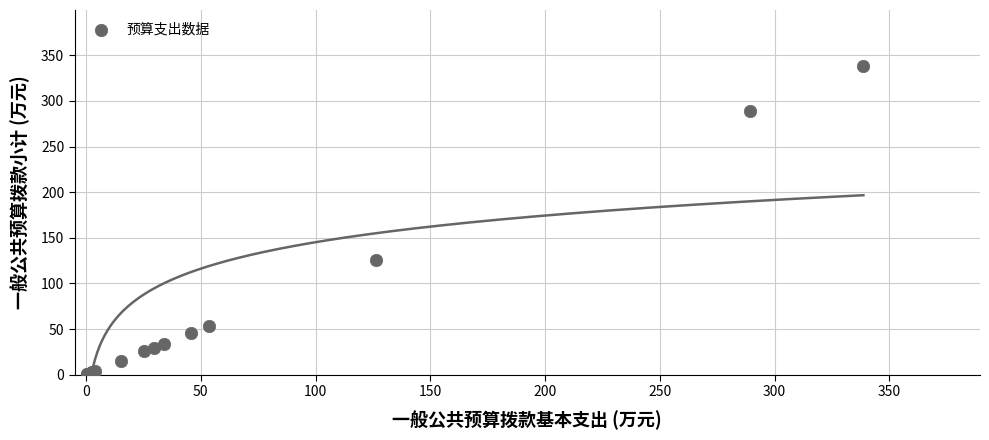

What Y value in the scatter plot is closest to 169?

126.1